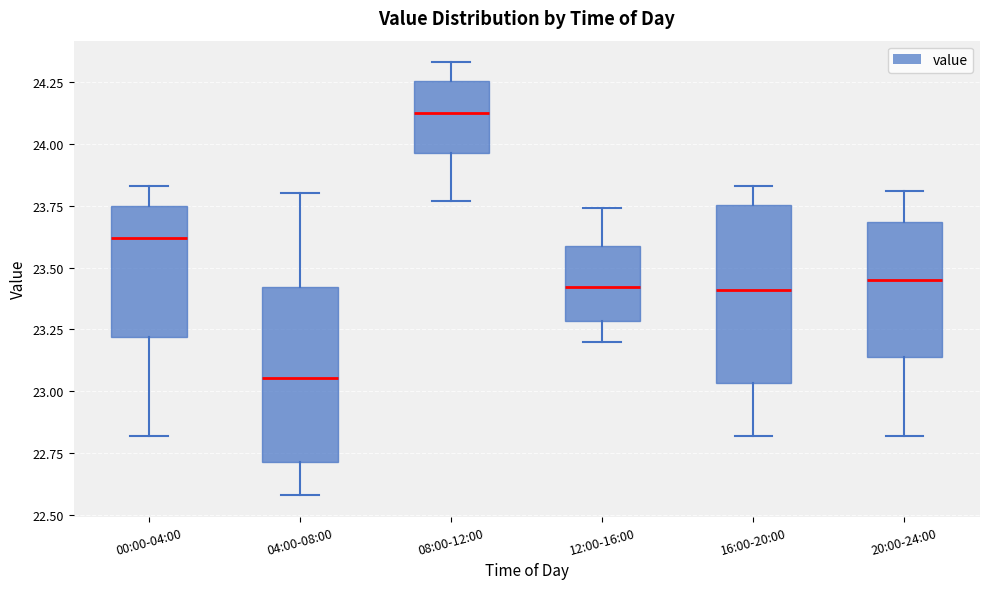

Reading left to right, read every box against the y-axis: the position of its median line, the range the box covers, and the ends of its whiskers. The values are not printed on the chart, so give them approximately, as read against the axis.

00:00-04:00: median 23.60, box 23.20 to 23.75, whiskers 22.80 to 23.85
04:00-08:00: median 23.05, box 22.70 to 23.40, whiskers 22.60 to 23.80
08:00-12:00: median 24.15, box 23.95 to 24.25, whiskers 23.75 to 24.35
12:00-16:00: median 23.40, box 23.30 to 23.60, whiskers 23.20 to 23.75
16:00-20:00: median 23.40, box 23.05 to 23.75, whiskers 22.80 to 23.85
20:00-24:00: median 23.45, box 23.15 to 23.70, whiskers 22.80 to 23.80